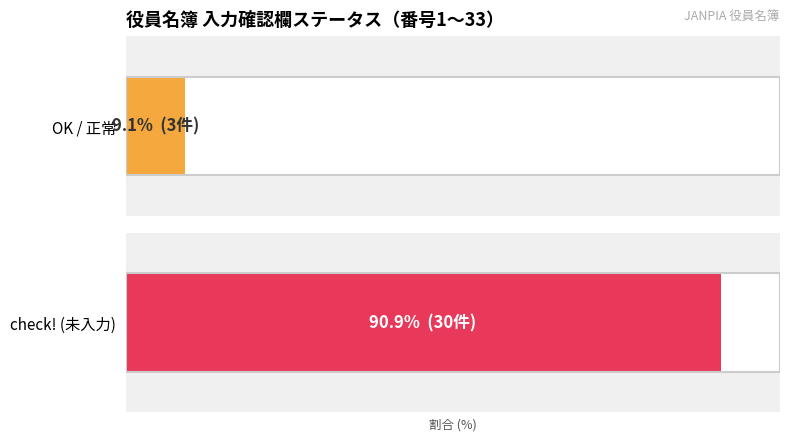

Reading left to right, list all the values displayed in this chart.

入力確認欄: 3	30
count_values: 3	30